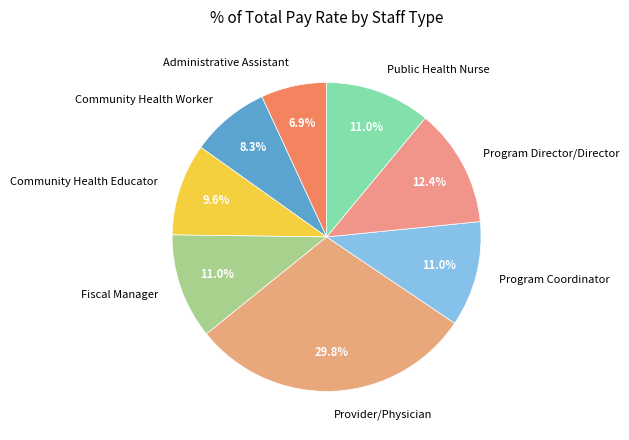

Which has a higher value, Program Director/Director or Program Coordinator?

Program Director/Director